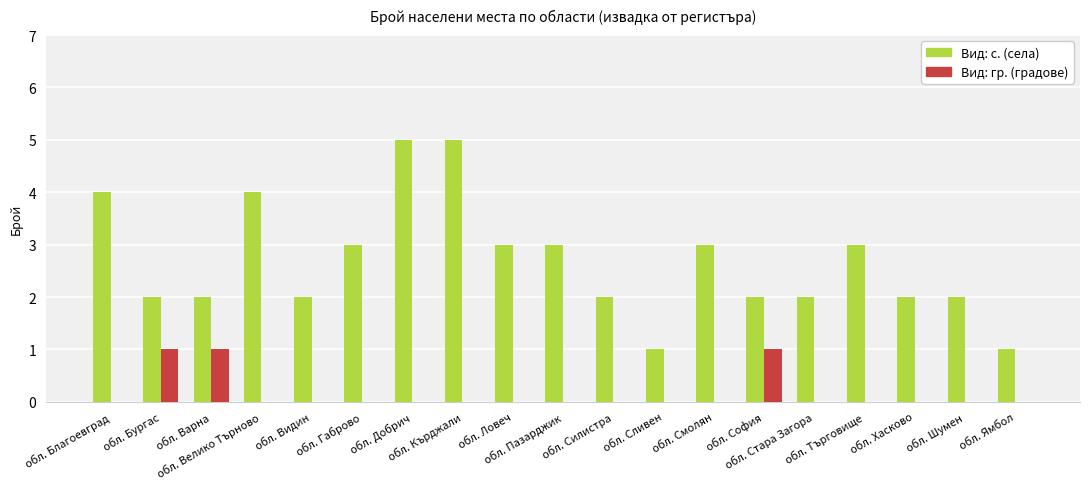

Which series has the largest total across all categories?

Вид: с. (села)